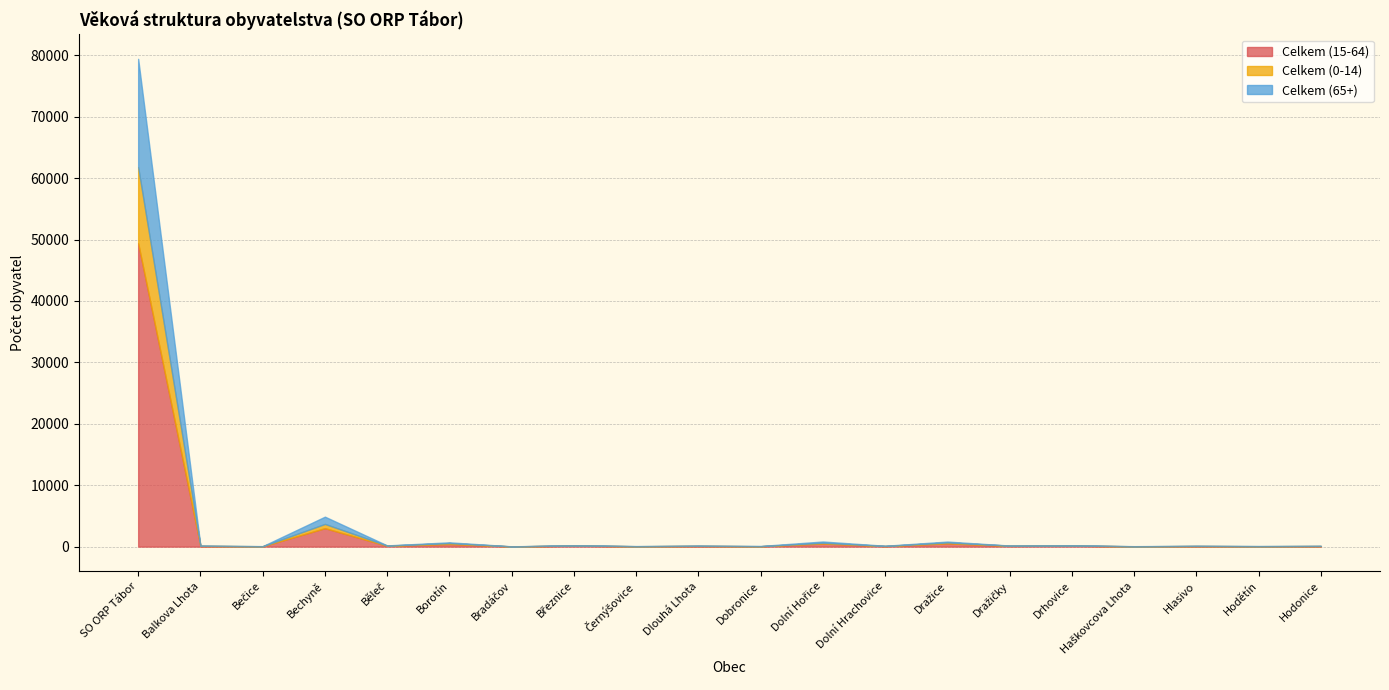

Rank the series at Dlouhá Lhota from lowest to highest value.

Celkem (0-14), Celkem (65+), Celkem (15-64)